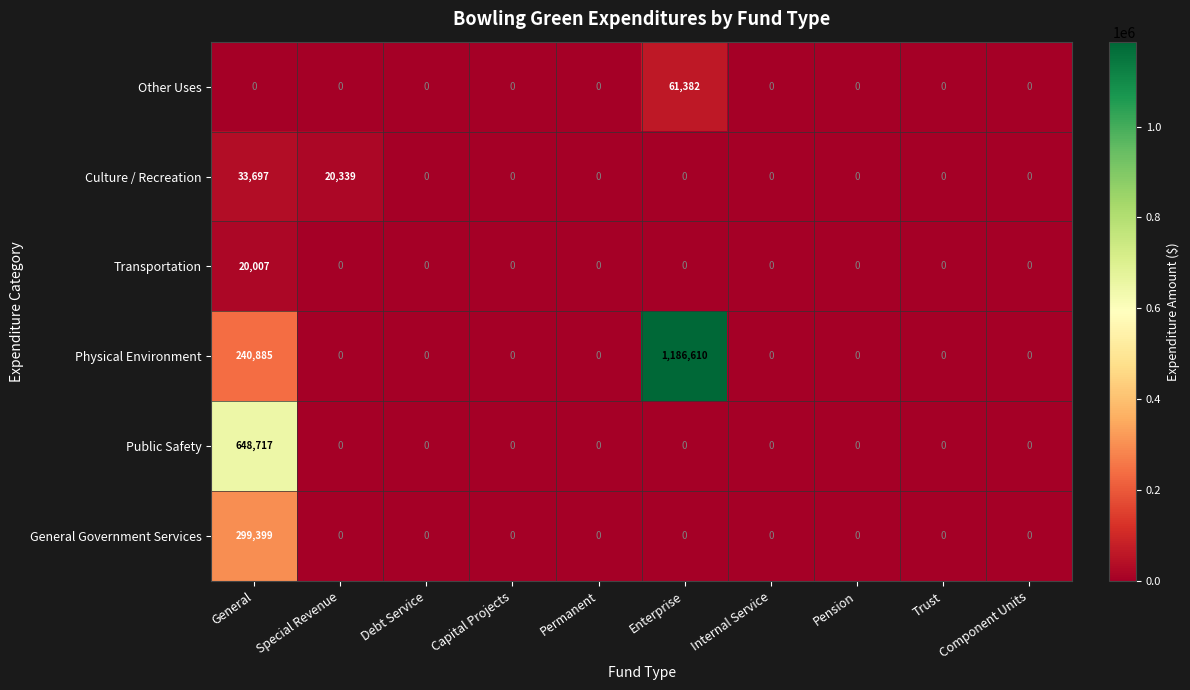

Is it true that Physical Environment equals 240885 at General?

True